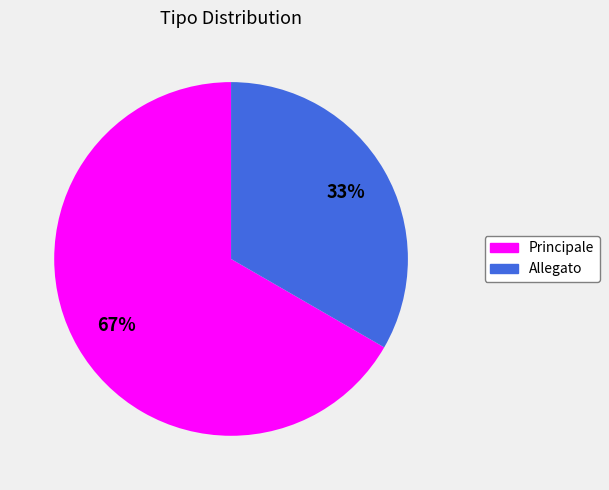

To the nearest percent, what is the combined percentage of Allegato and Principale?

100%